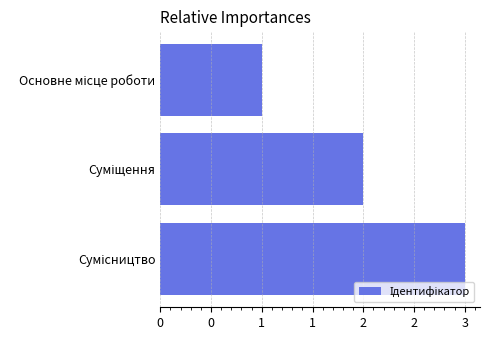

What is the smallest value displayed?

1